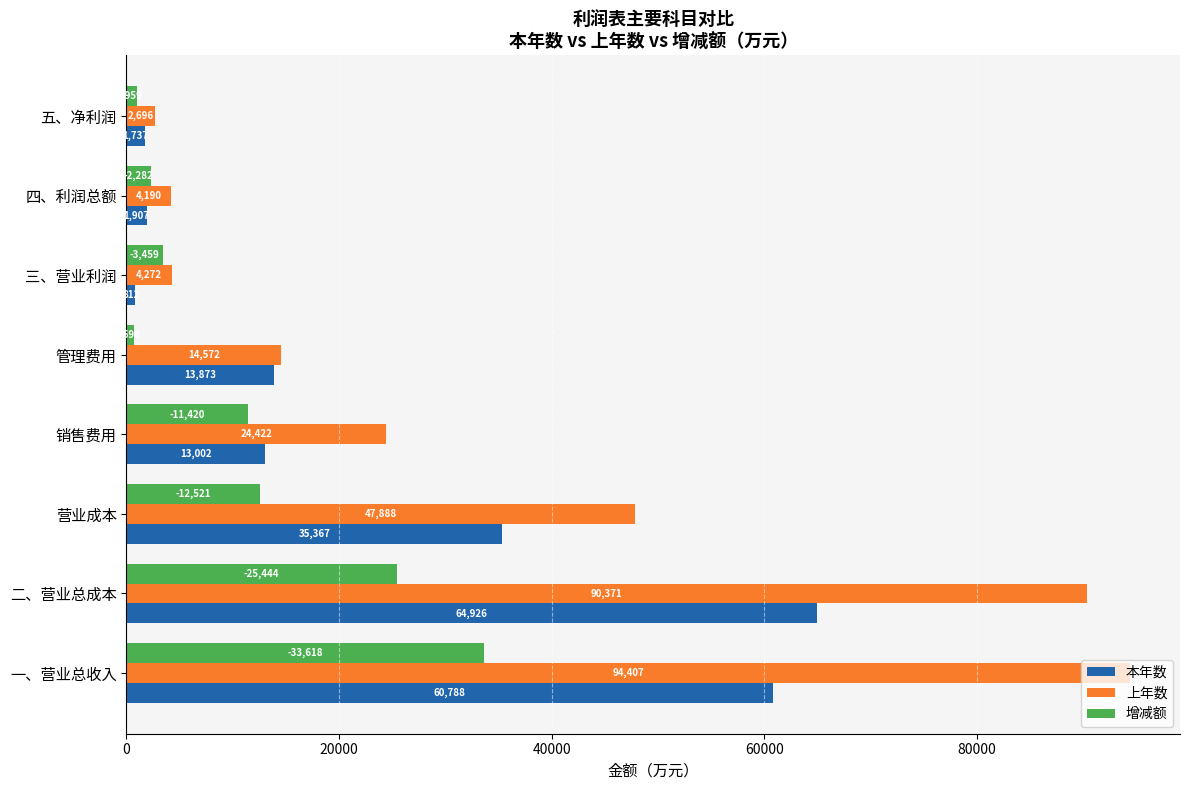

List the series in order of their overall mean, highest first.

上年数, 本年数, 增减额